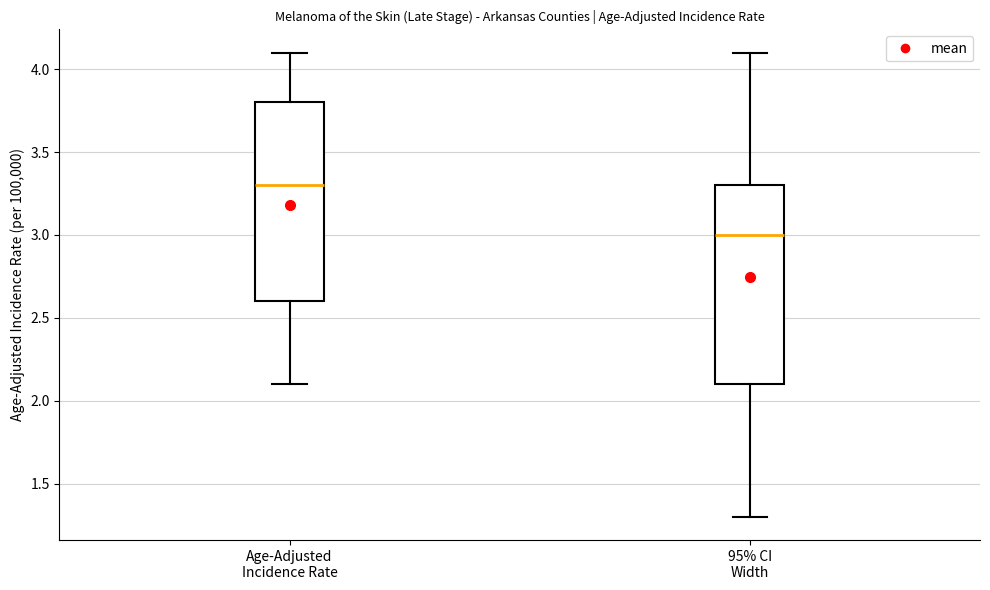

Which box has the lowest median line?

95% CI Width